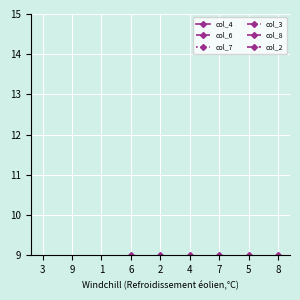

Which has a higher value, 8 or 5?

8